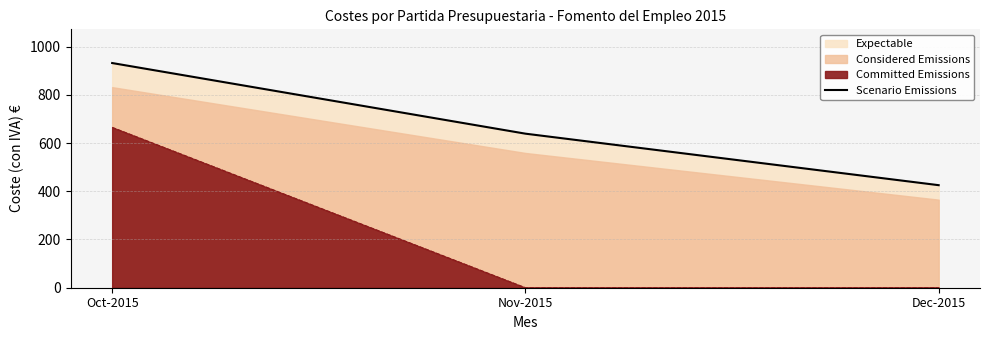

What is the average value?

665.4